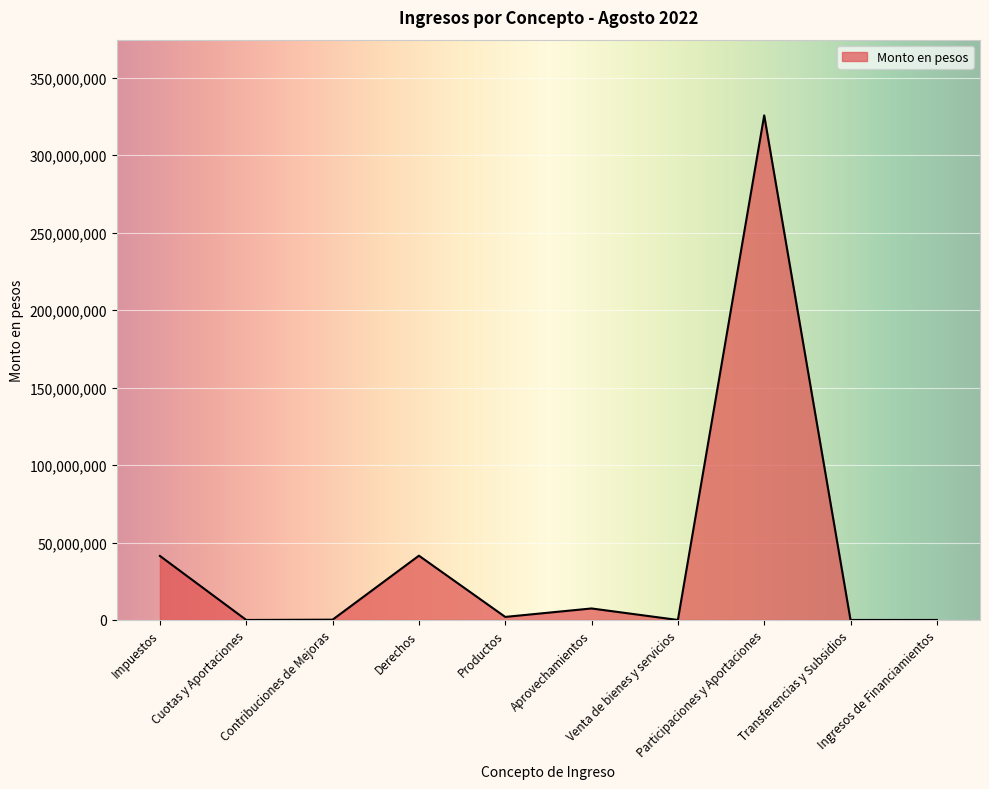

What is the greatest value displayed?

325738041.1